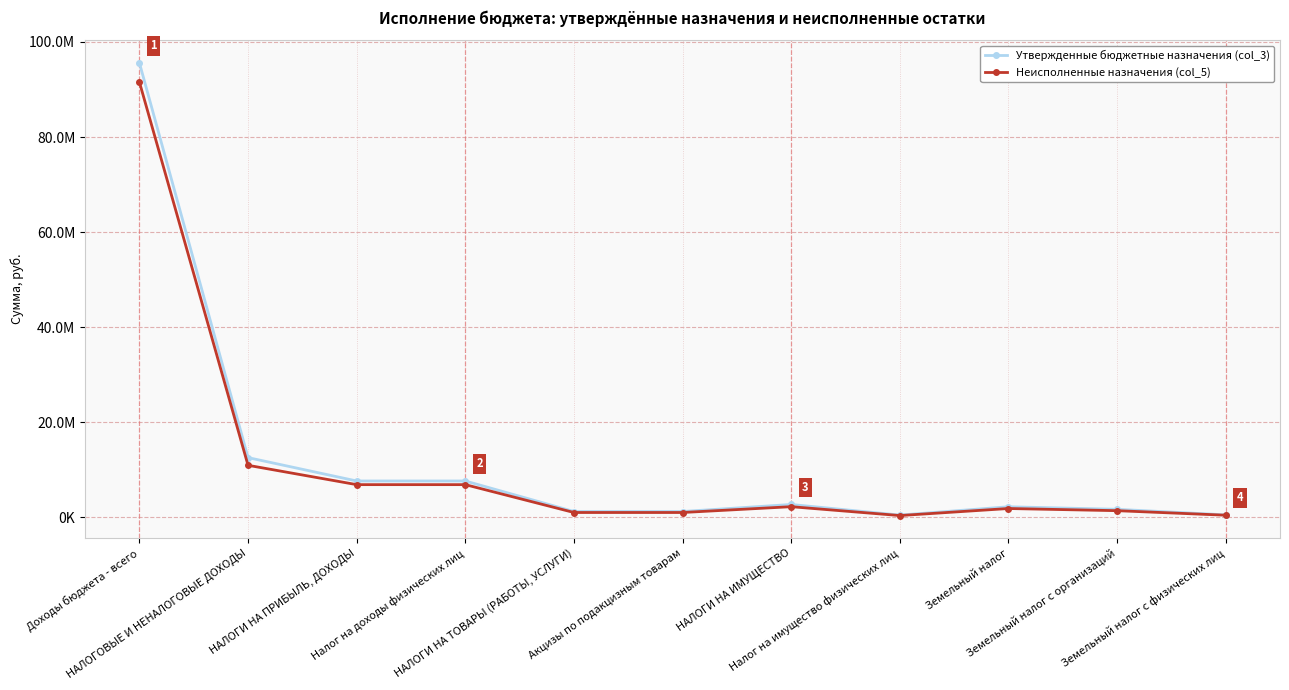

What is the lowest value of the Неисполненные назначения (col_5) series?

384400.4